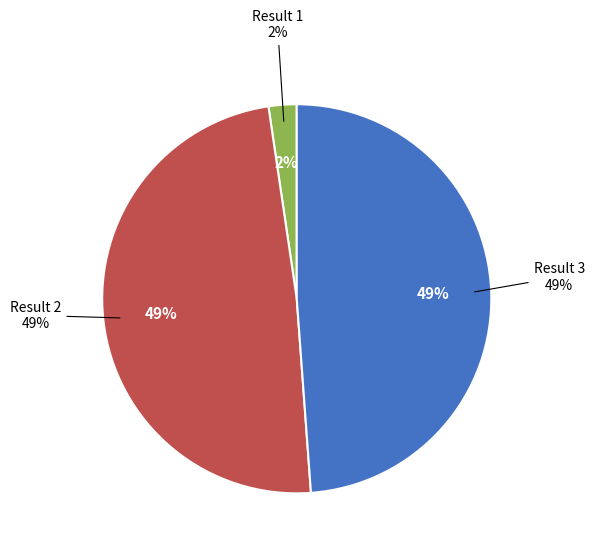

Is it true that 3 is 49% of the pie?

True